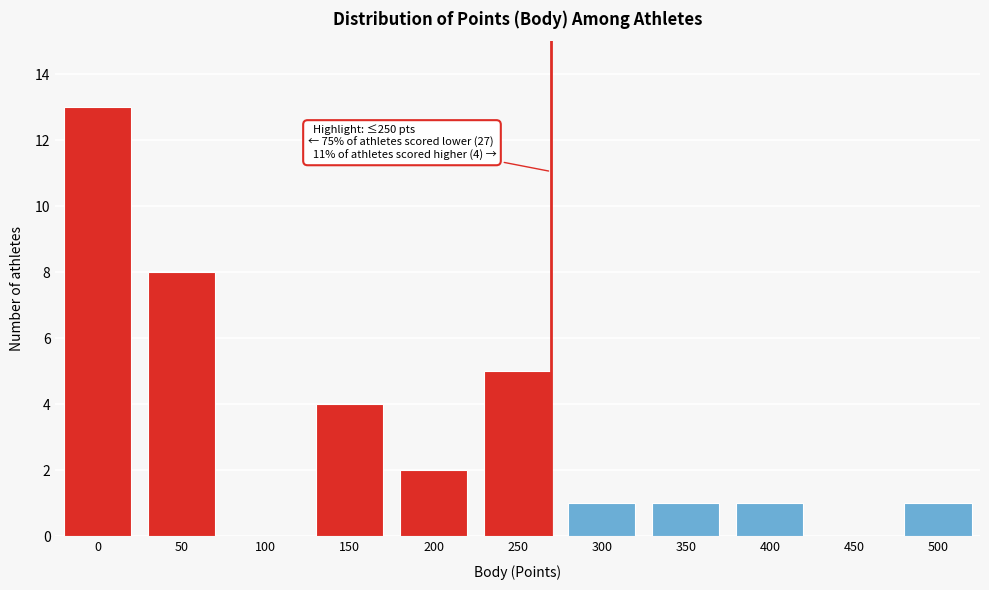

Reading left to right, what are all the values shown in this chart?

0=13	50=8	100=0	150=4	200=2	250=5	300=1	350=1	400=1	450=0	500=1